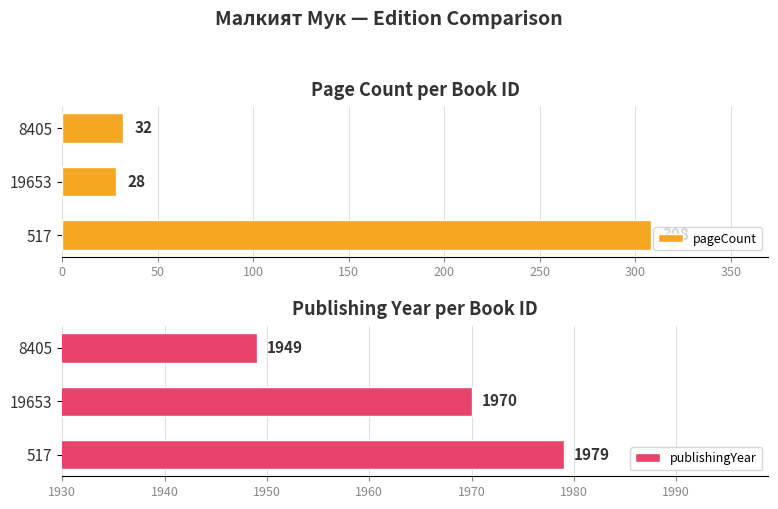

What is the greatest value displayed?

1979